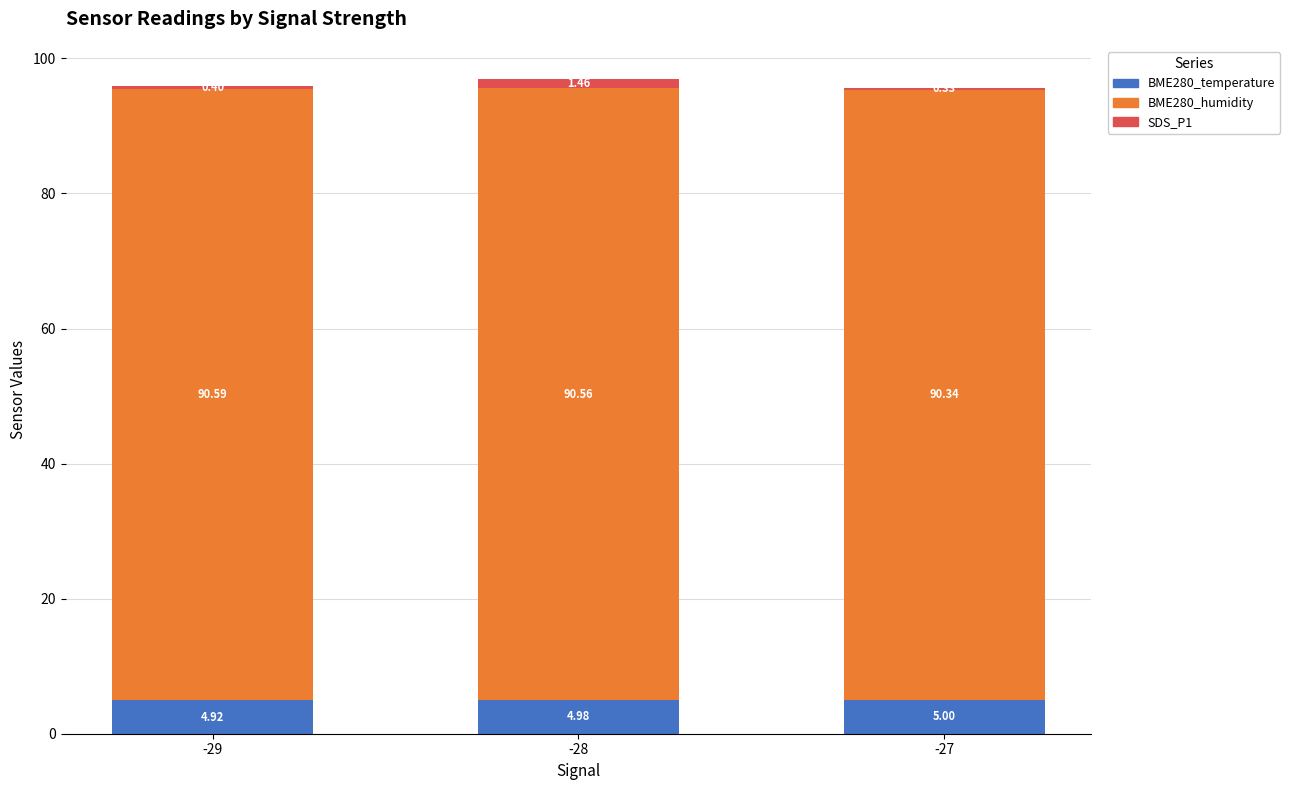

What is the sum of the BME280_temperature values at -28 and -29?

9.9